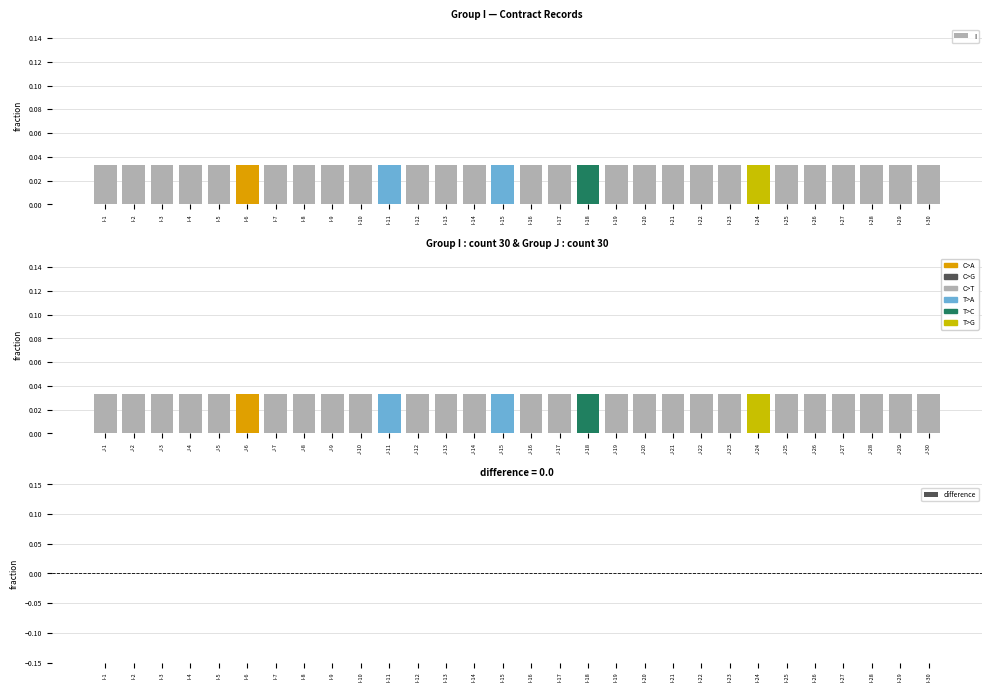

At which label does I reach its minimum?

I-1